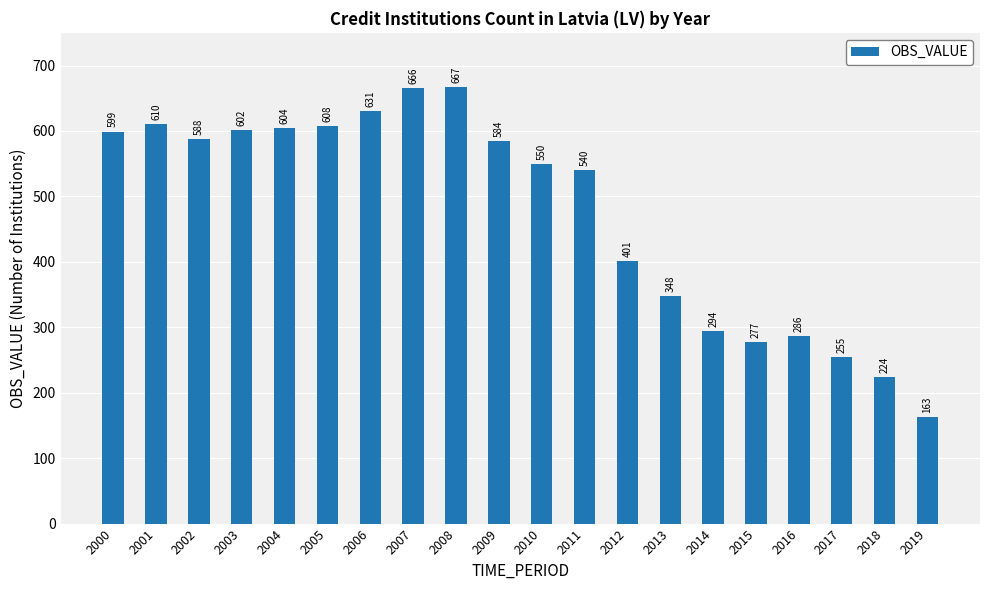

What is the maximum value shown in the chart?

667